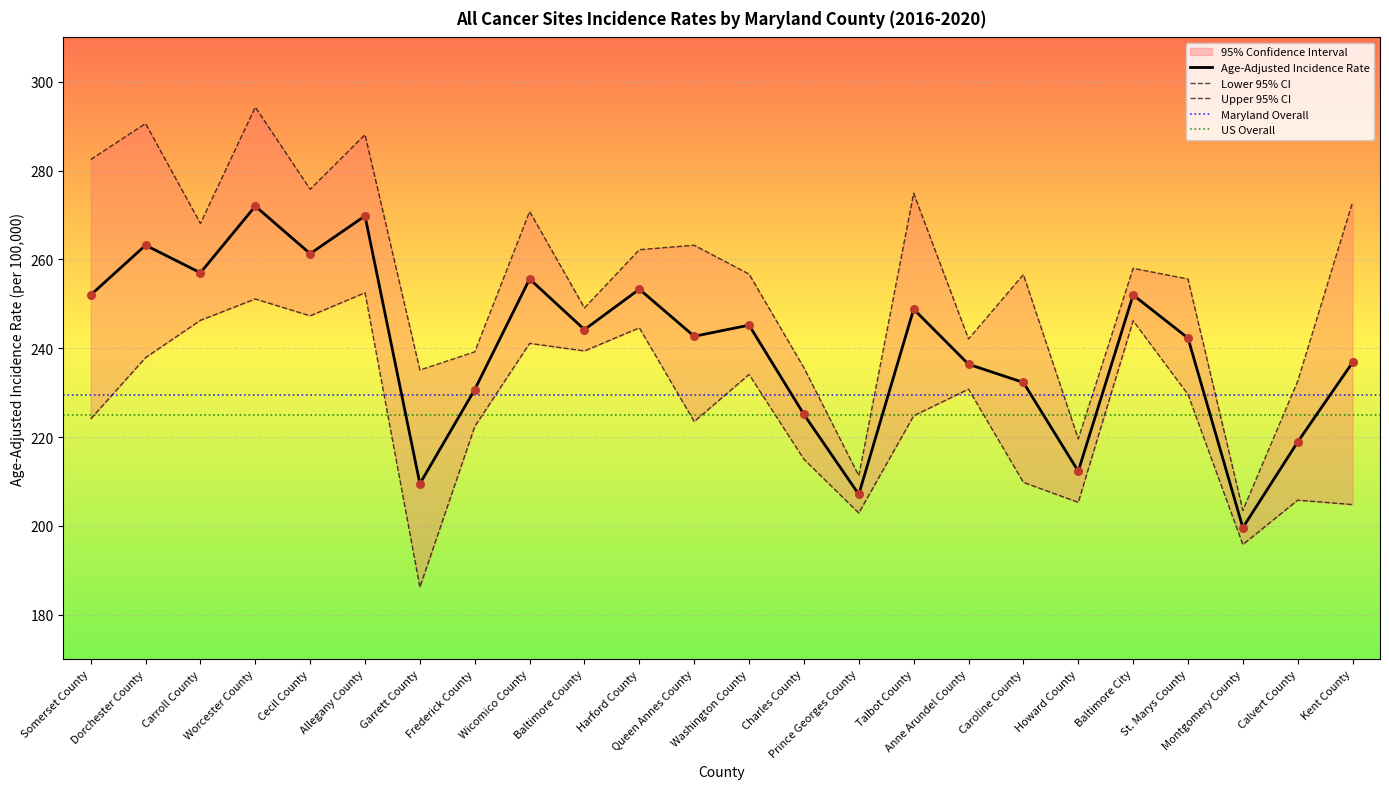

Which series contains the highest Y value?

Upper 95% CI